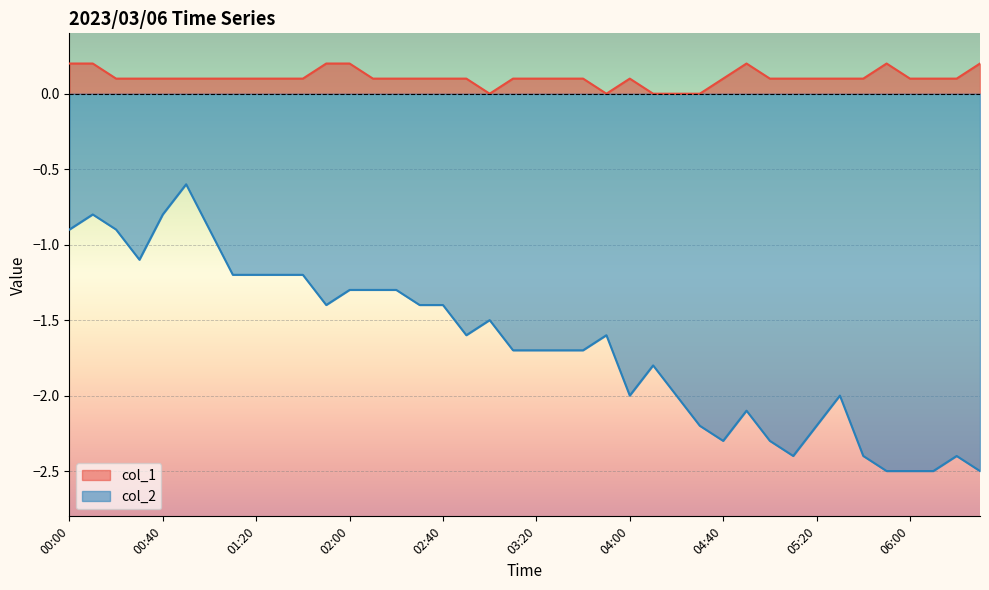

The col_1 series shows 0.1 at 01:20. True or false?

True